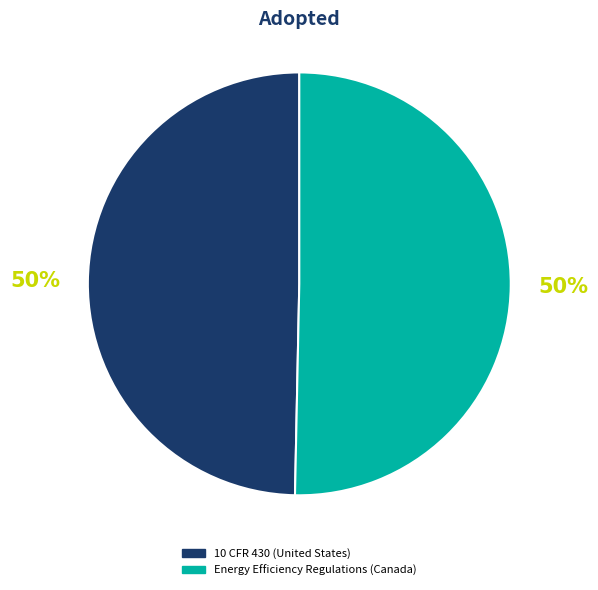

What percentage is the 10 CFR 430 (United States) slice, to the nearest percent?

50%